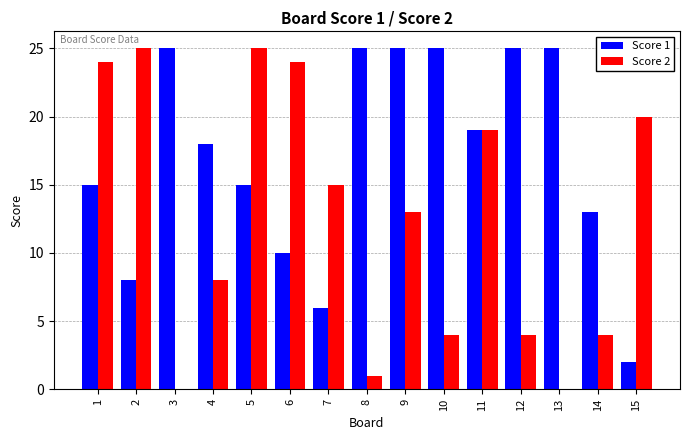

Reading left to right, transcribe all the data shown in this chart.

Score 1: 15	8	25	18	15	10	6	25	25	25	19	25	25	13	2
Score 2: 24	25	0	8	25	24	15	1	13	4	19	4	0	4	20